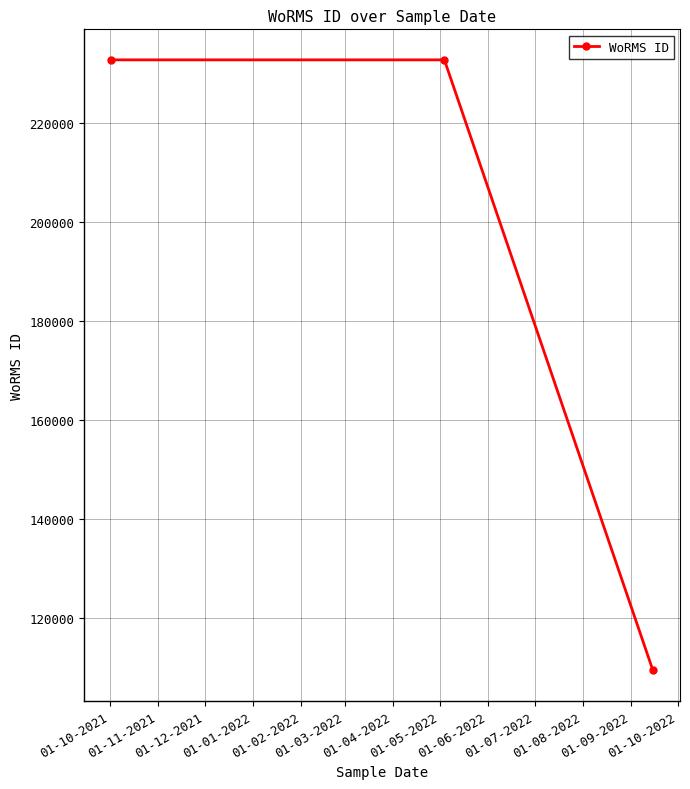

Is this an area chart (filled region under the line)?

No